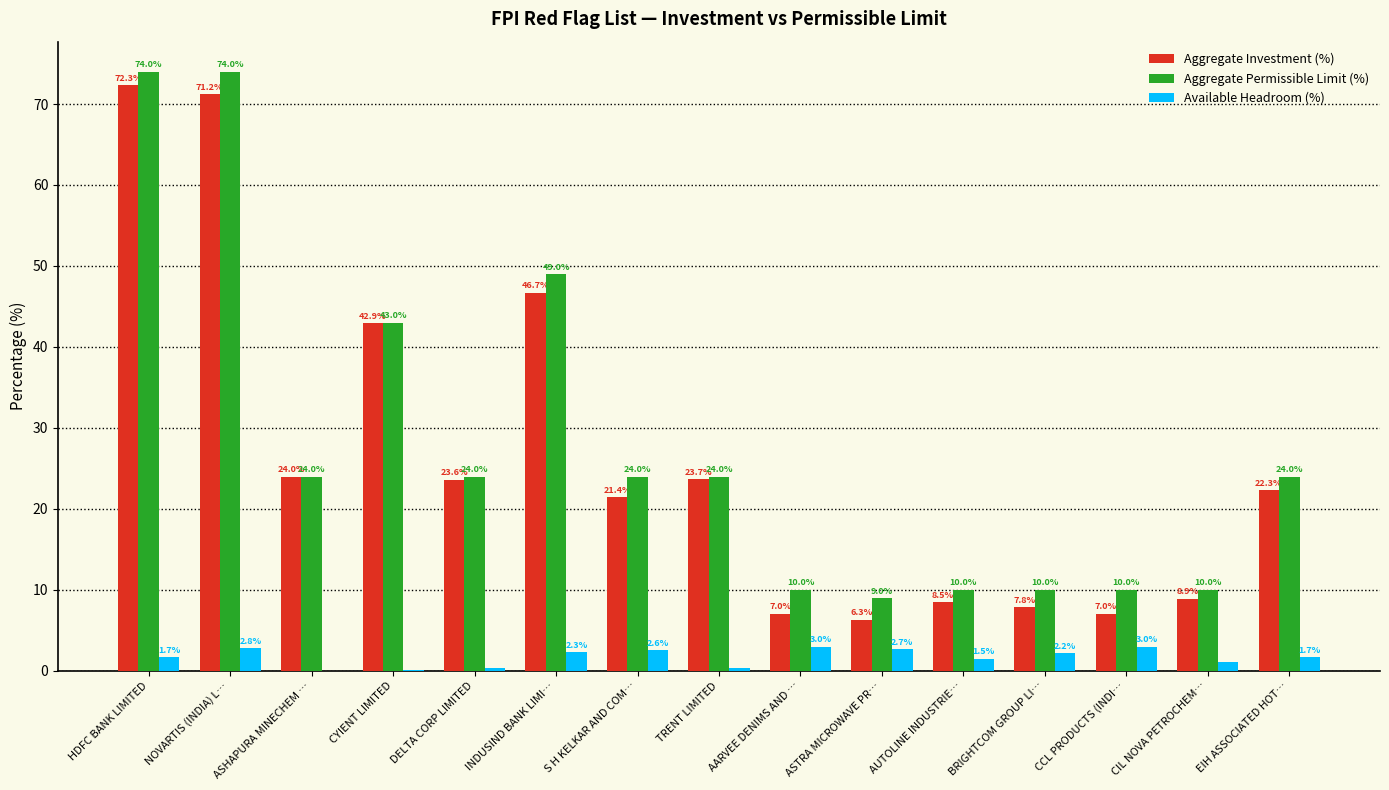

What is the maximum value for Available Headroom (%)?

3.0